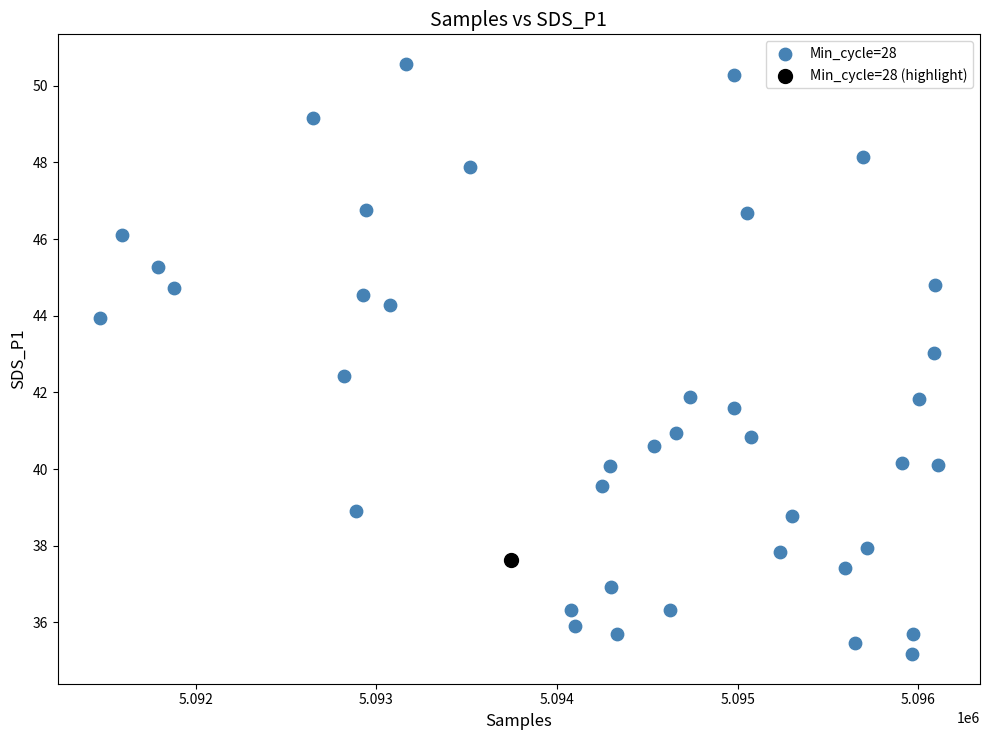

What are all the series names shown in the legend?

Min_cycle=28, Min_cycle=28 (highlight)